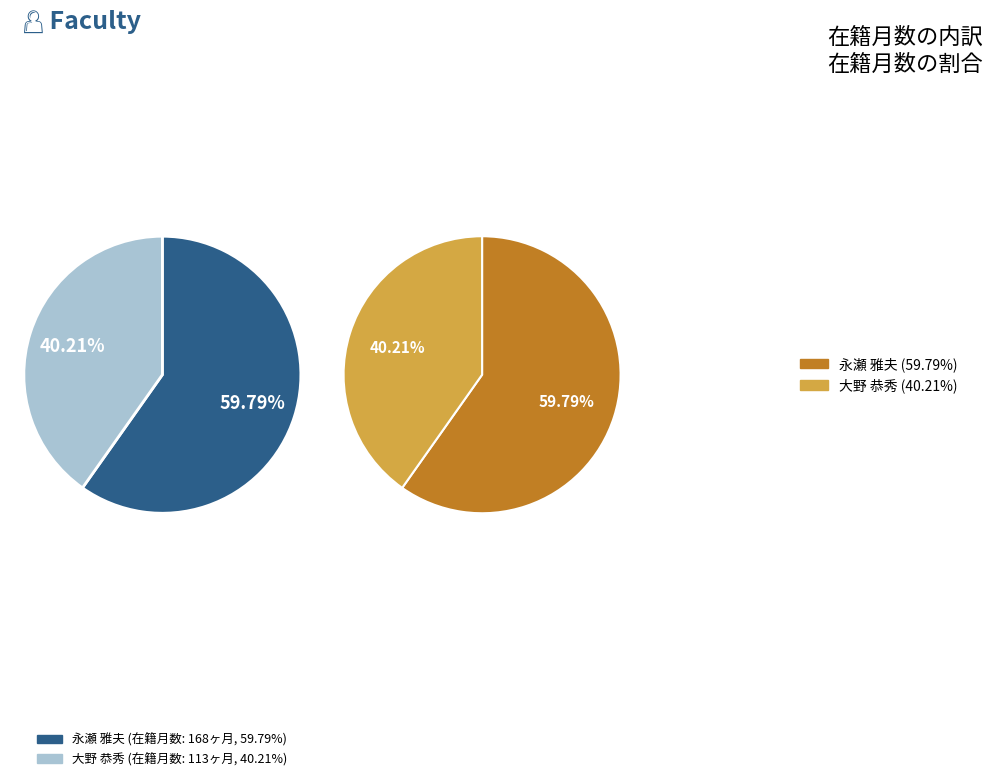

How many segments does this pie chart have?

2